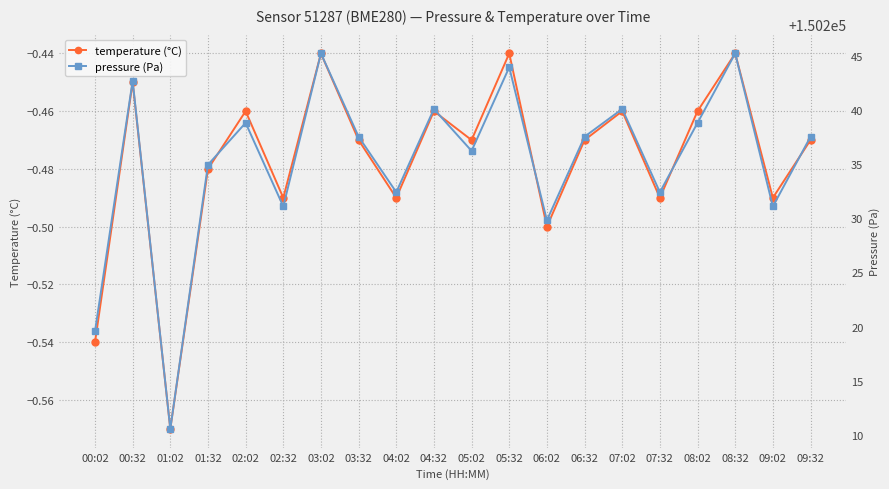

True or false: temperature (°C) and pressure (Pa) intersect in this chart.

False